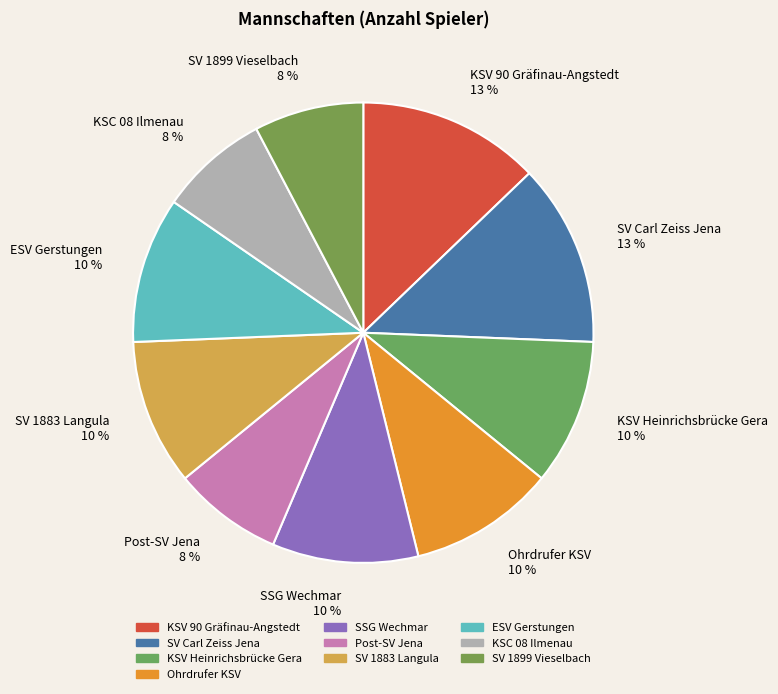

To the nearest percent, what portion does Ohrdrufer KSV represent?

10%